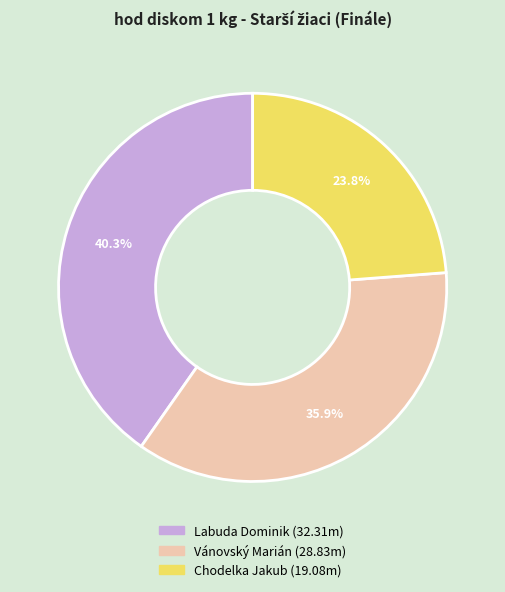

Which slice is the largest?

Labuda Dominik